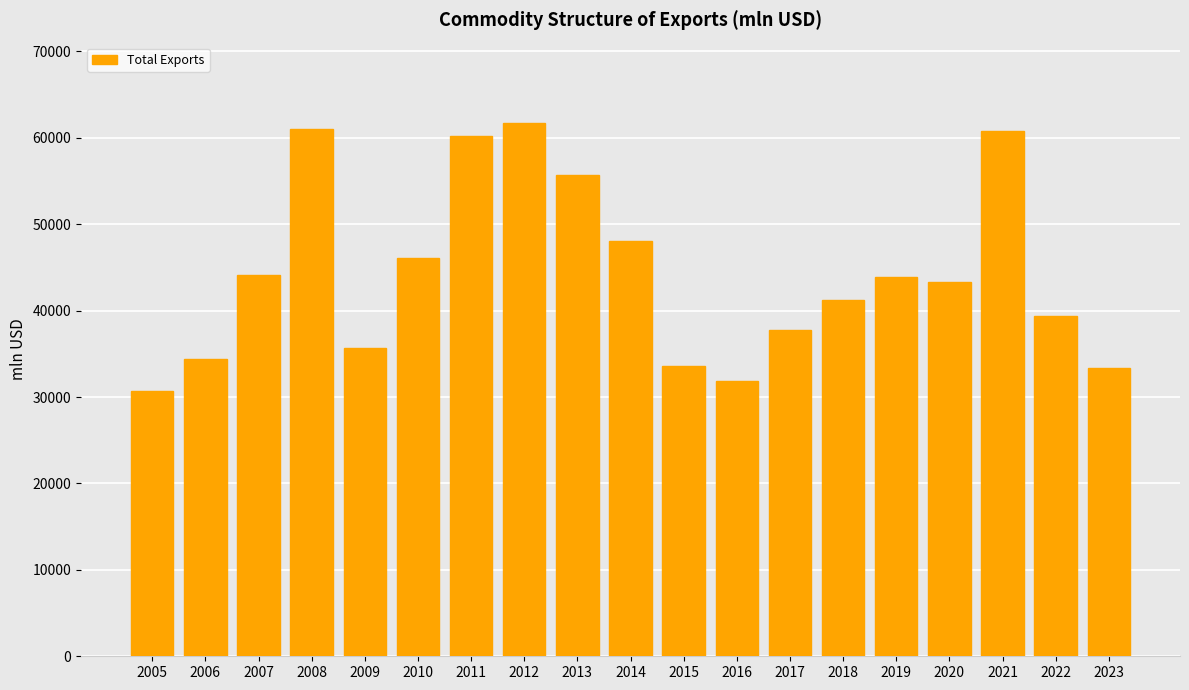

The value at 2005 is 30689. True or false?

True